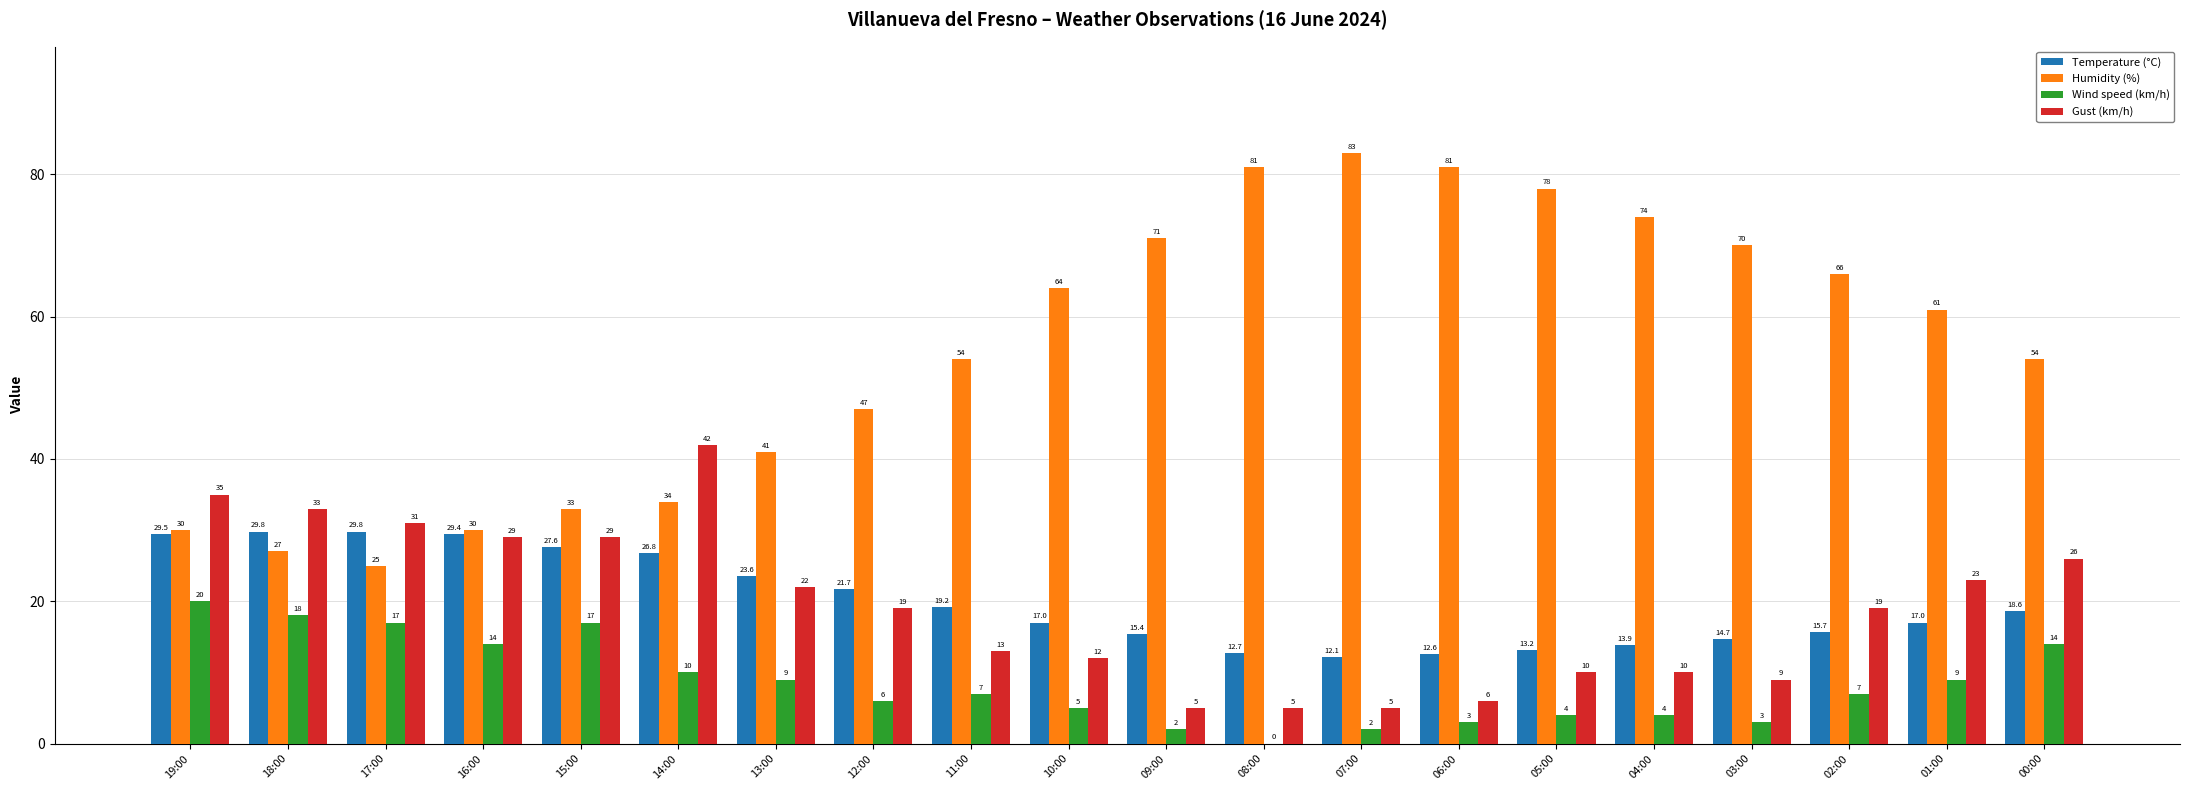

Reading left to right, extract all data points from this chart.

Temperature (°C): 19:00=29.5	18:00=29.8	17:00=29.8	16:00=29.4	15:00=27.6	14:00=26.8	13:00=23.6	12:00=21.7	11:00=19.2	10:00=17.0	09:00=15.4	08:00=12.7	07:00=12.1	06:00=12.6	05:00=13.2	04:00=13.9	03:00=14.7	02:00=15.7	01:00=17.0	00:00=18.6
Humidity (%): 19:00=30.0	18:00=27.0	17:00=25.0	16:00=30.0	15:00=33.0	14:00=34.0	13:00=41.0	12:00=47.0	11:00=54.0	10:00=64.0	09:00=71.0	08:00=81.0	07:00=83.0	06:00=81.0	05:00=78.0	04:00=74.0	03:00=70.0	02:00=66.0	01:00=61.0	00:00=54.0
Wind speed (km/h): 19:00=20.0	18:00=18.0	17:00=17.0	16:00=14.0	15:00=17.0	14:00=10.0	13:00=9.0	12:00=6.0	11:00=7.0	10:00=5.0	09:00=2.0	08:00=0.0	07:00=2.0	06:00=3.0	05:00=4.0	04:00=4.0	03:00=3.0	02:00=7.0	01:00=9.0	00:00=14.0
Gust (km/h): 19:00=35.0	18:00=33.0	17:00=31.0	16:00=29.0	15:00=29.0	14:00=42.0	13:00=22.0	12:00=19.0	11:00=13.0	10:00=12.0	09:00=5.0	08:00=5.0	07:00=5.0	06:00=6.0	05:00=10.0	04:00=10.0	03:00=9.0	02:00=19.0	01:00=23.0	00:00=26.0